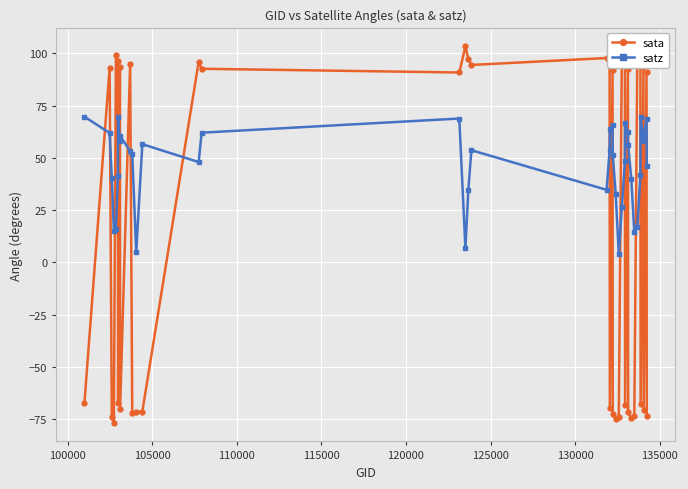

What is the greatest value displayed?

103.3